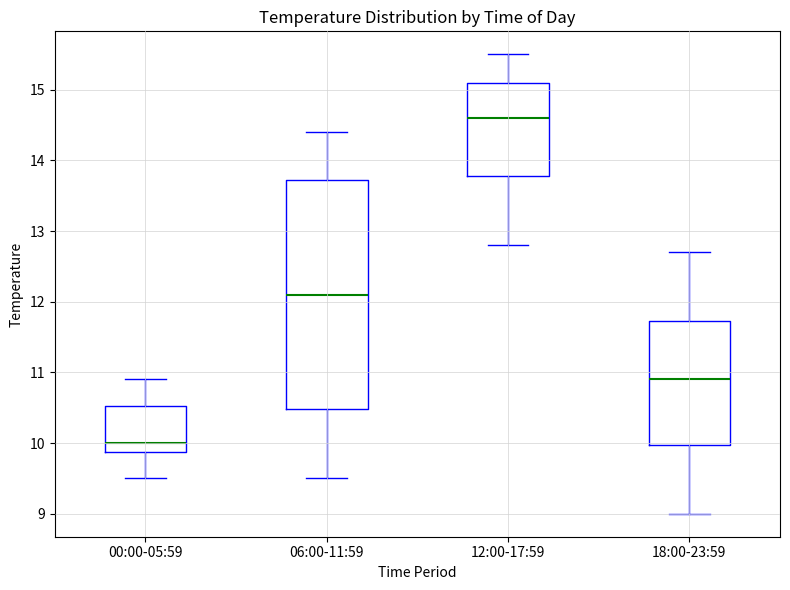

Comparing the boxes themselves (not the whiskers), which one is the tallest?

06:00-11:59